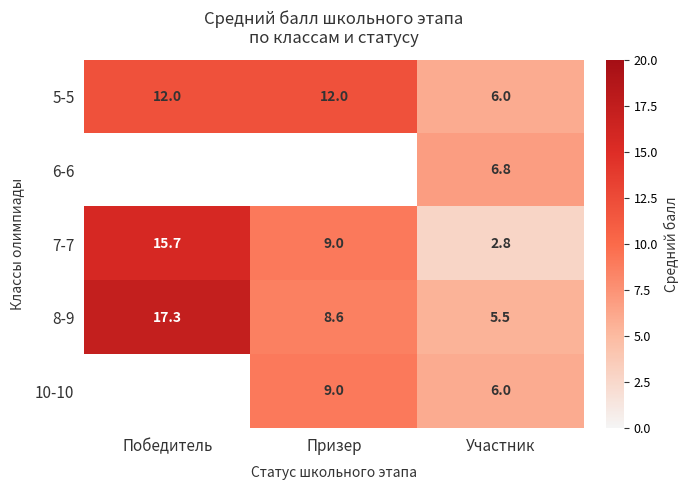

Where does the 7-7 series first go above 9?

Победитель